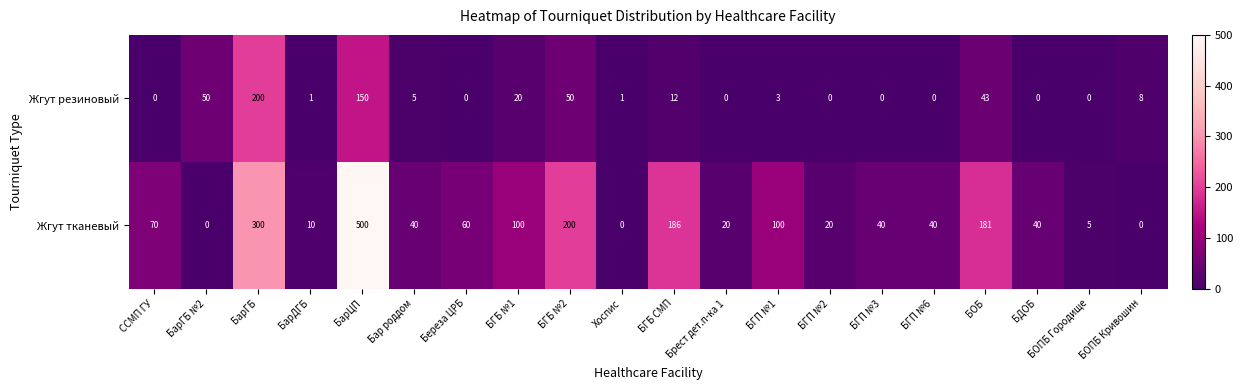

List the series in order of their overall mean, lowest first.

Жгут резиновый, Жгут тканевый